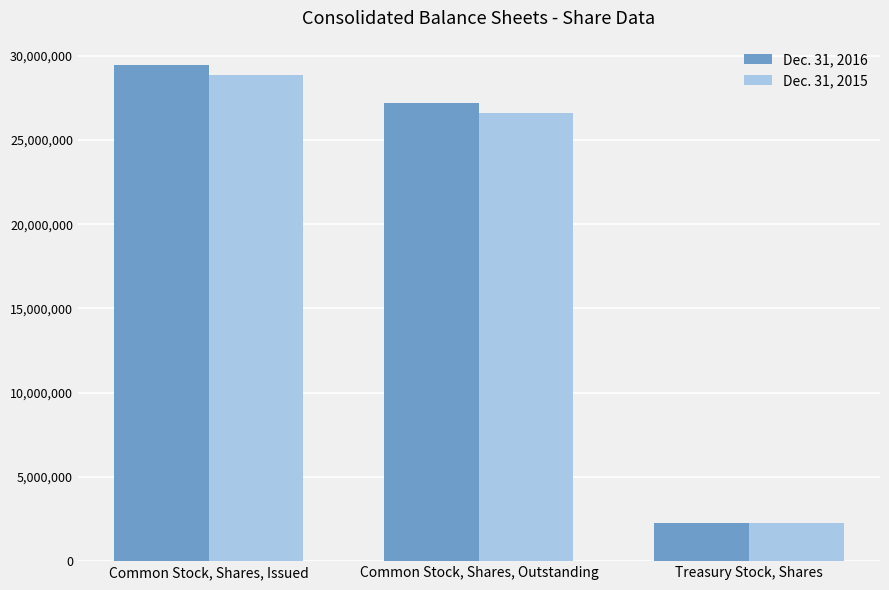

What is the label of the 1st bar from the right?

Treasury Stock, Shares